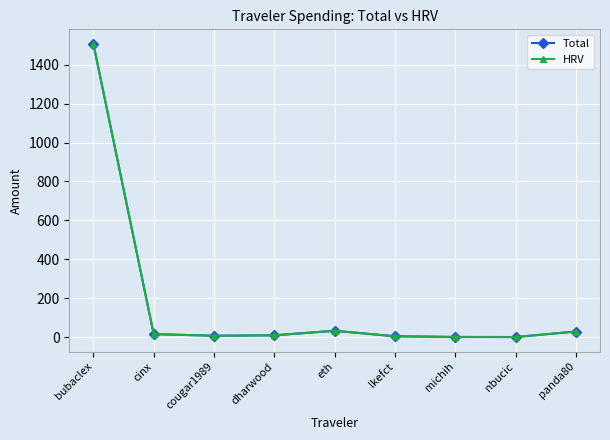

Which series changed the most between cinx and panda80?

Total